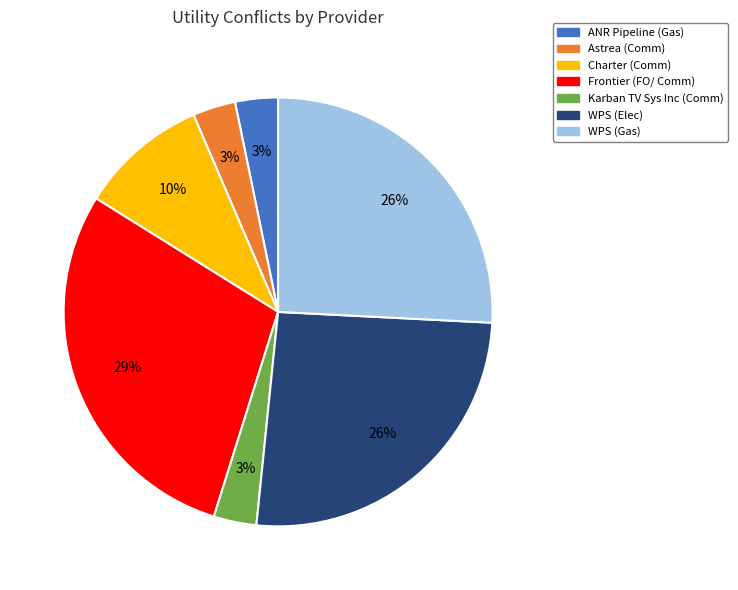

Does any single category account for the majority?

No